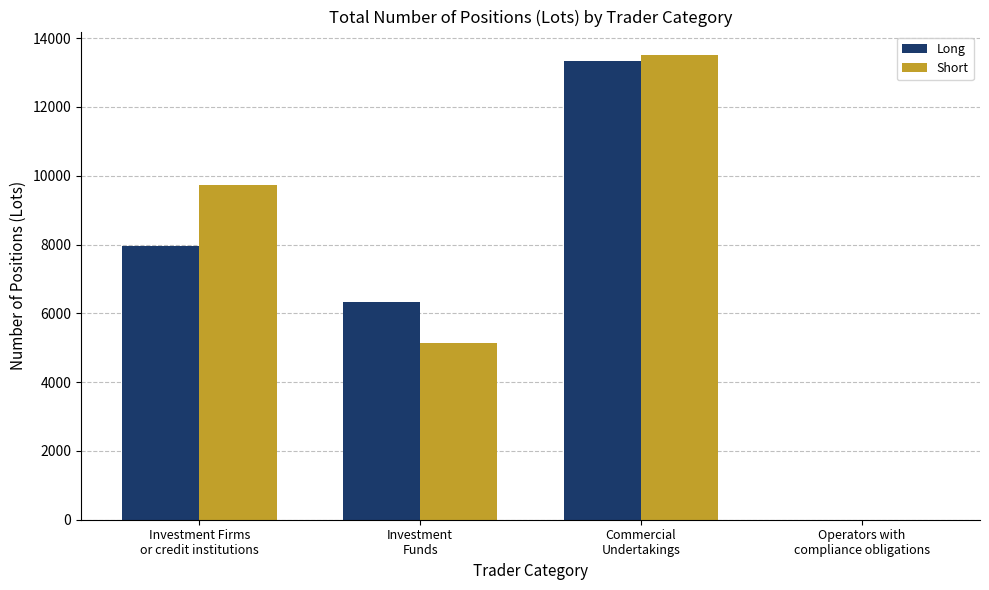

What is the maximum value shown in the chart?

13516.1